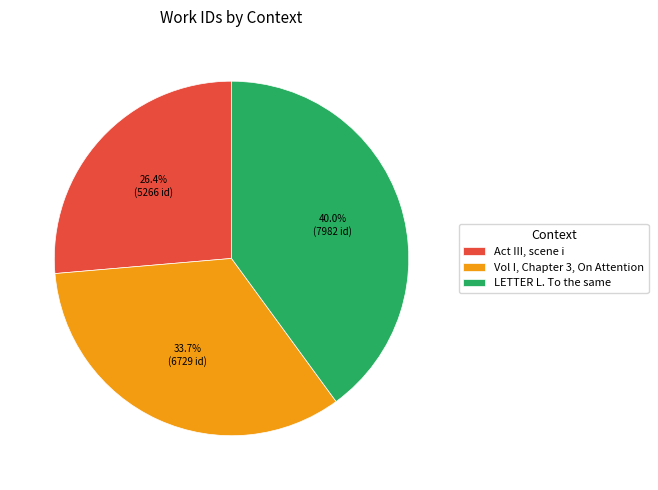

Is Vol I, Chapter 3, On Attention the majority of the pie?

No